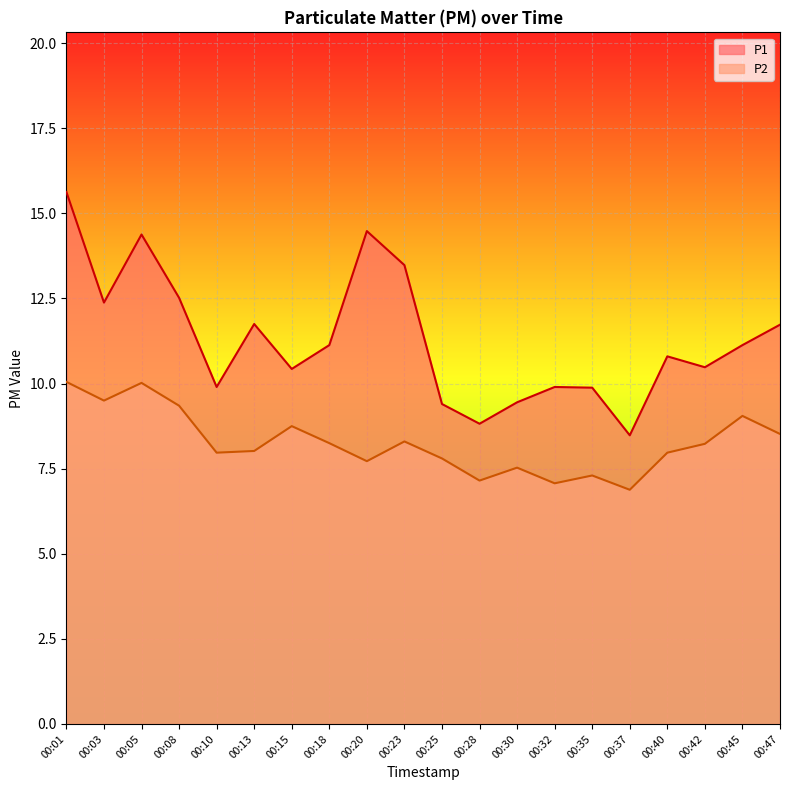

The value of P1 at 00:42 is 10.5. True or false?

True